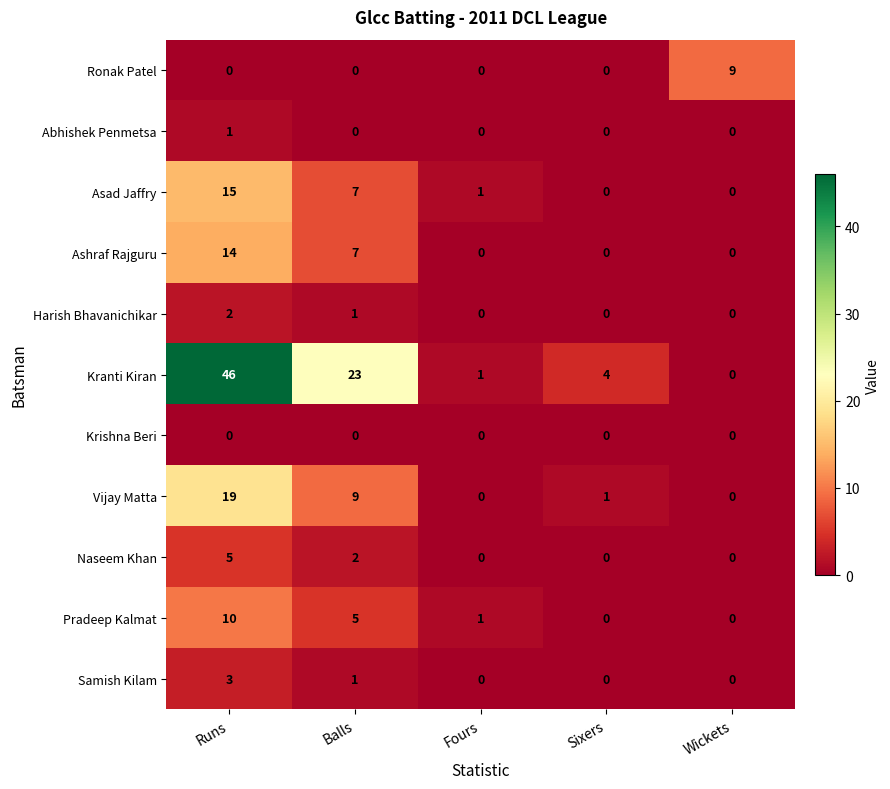

What is the maximum value shown in the chart?

46